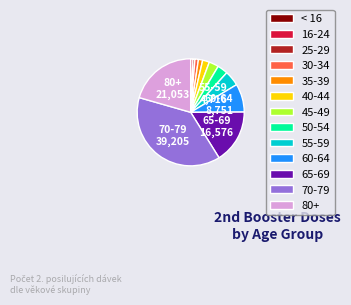

Approximately how many times larger is the value at 60-64 compared to 80+?

0.4